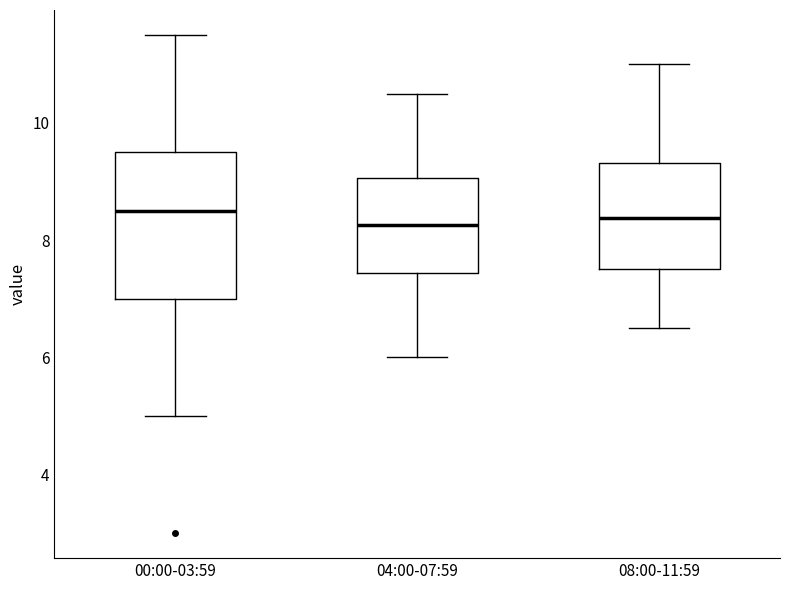

Where does the median line of the box for 08:00-11:59 sit on the y-axis? The values are not printed on the chart, so give them approximately, as read against the axis.

8.4